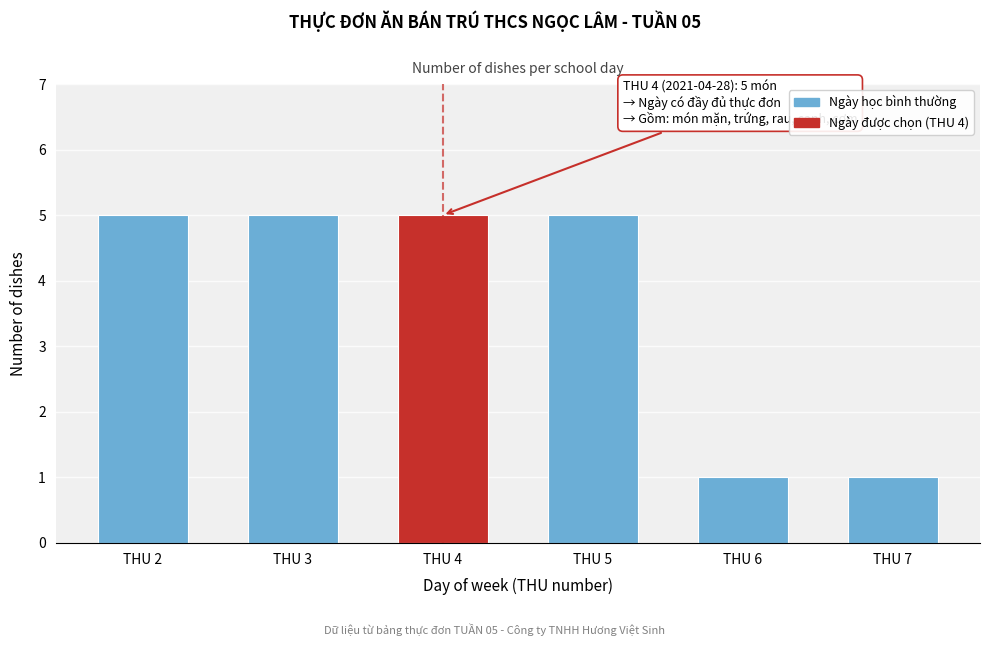

Reading left to right, extract all data points from this chart.

5	5	5	5	1	1